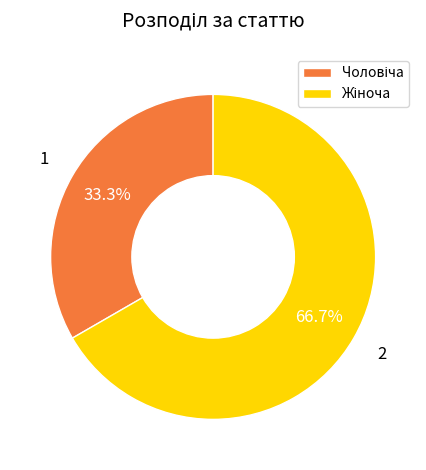

Is there a majority slice in this chart?

Yes